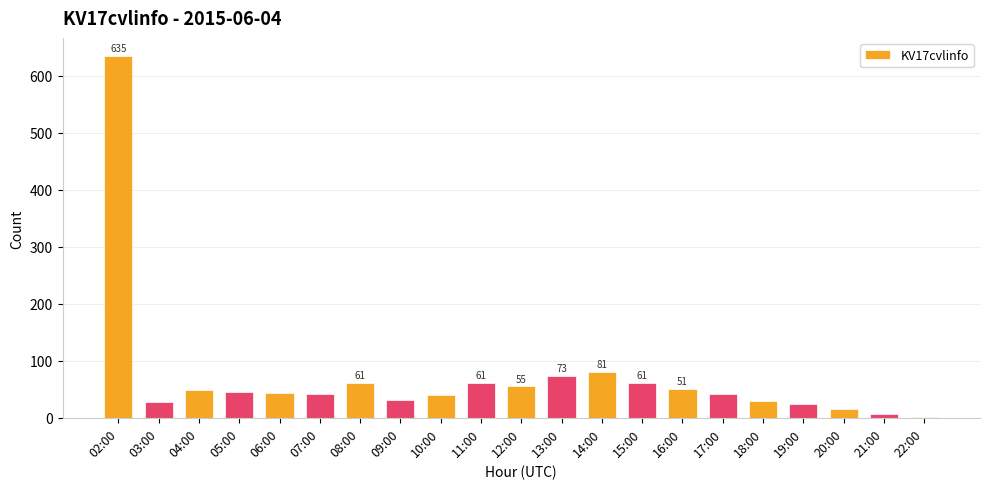

Approximately how many times larger is the value at 09:00 compared to 12:00?

0.6